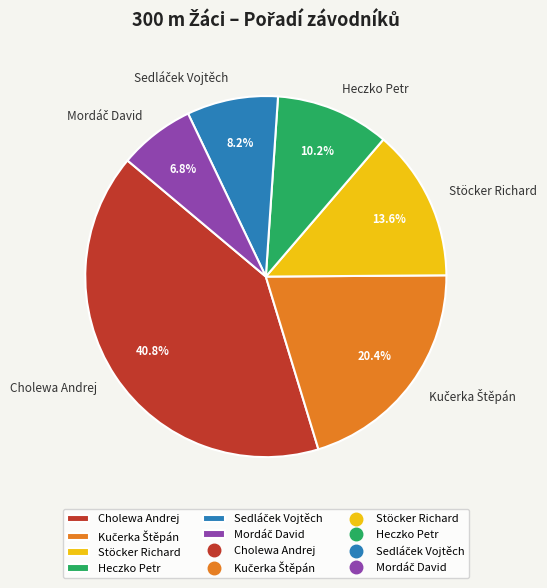

Combined, what portion of the pie is Stöcker Richard and Cholewa Andrej?

54.4%